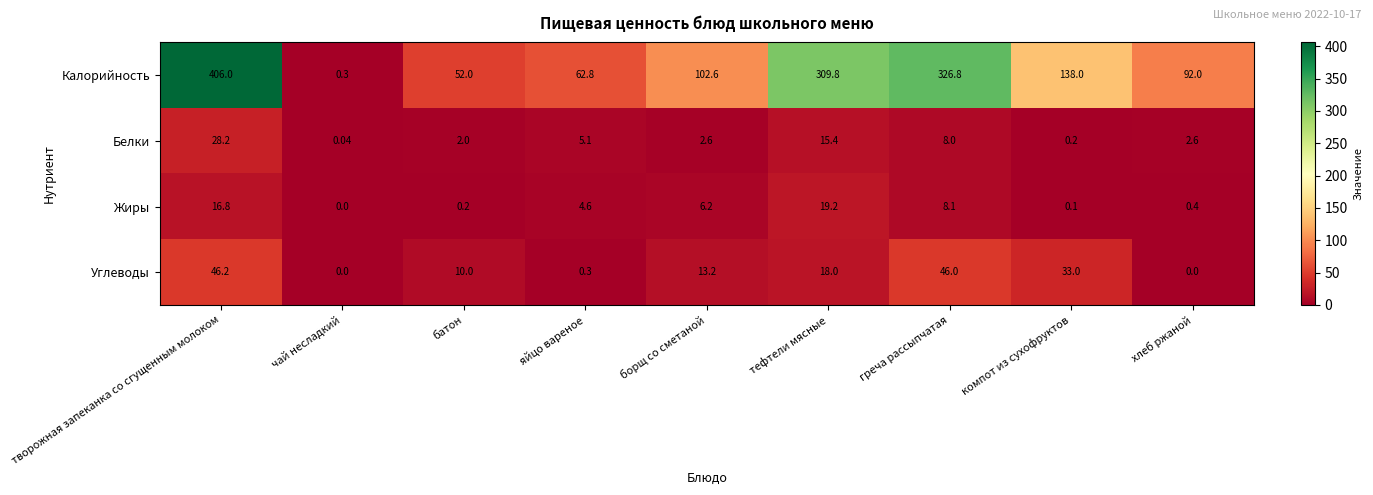

At which category is the sum across all series the highest?

творожная запеканка со сгущенным молоком